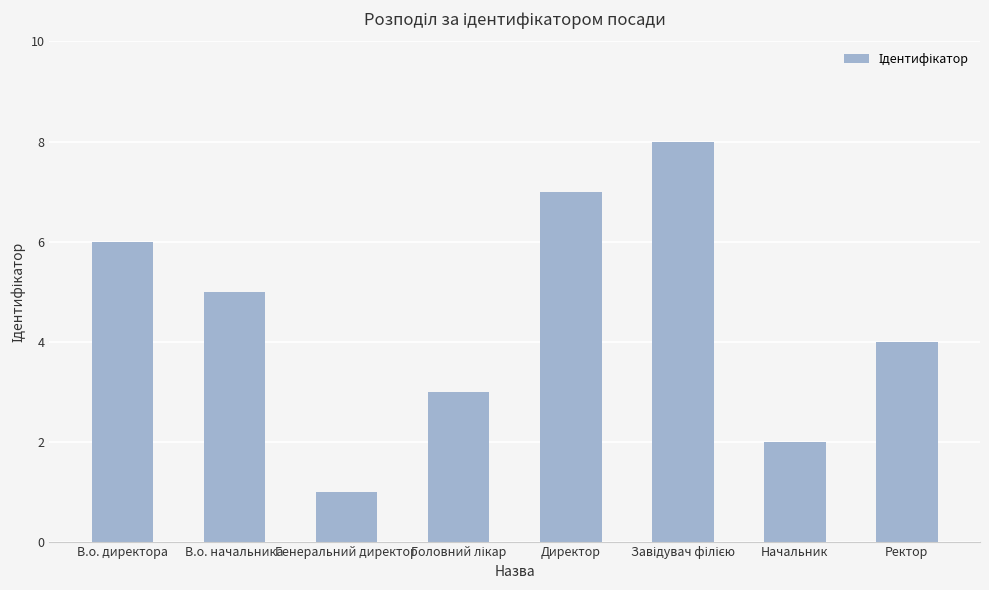

How many data points are less than 5?

4